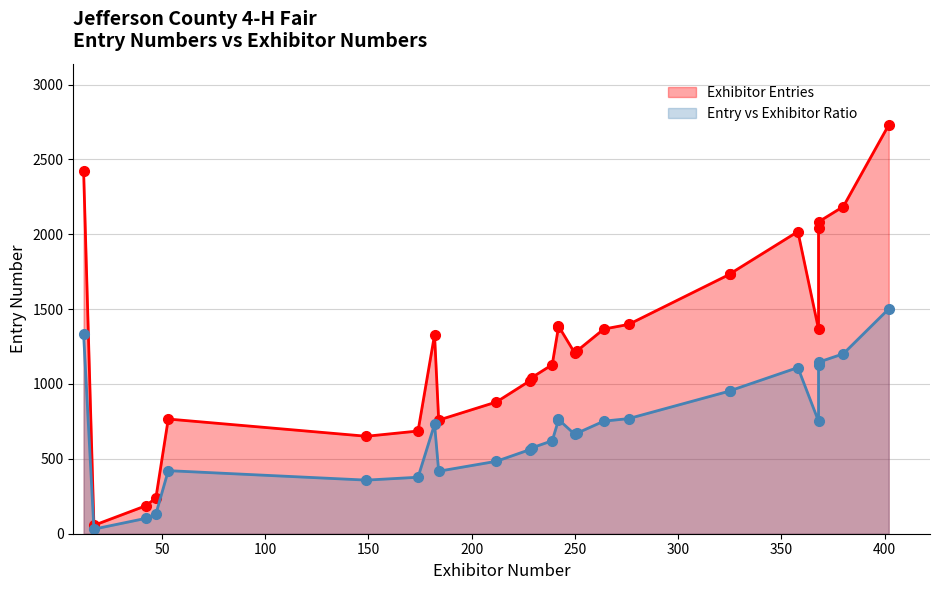

How many interior local peaks does the Exhibitor Entries series have?

4